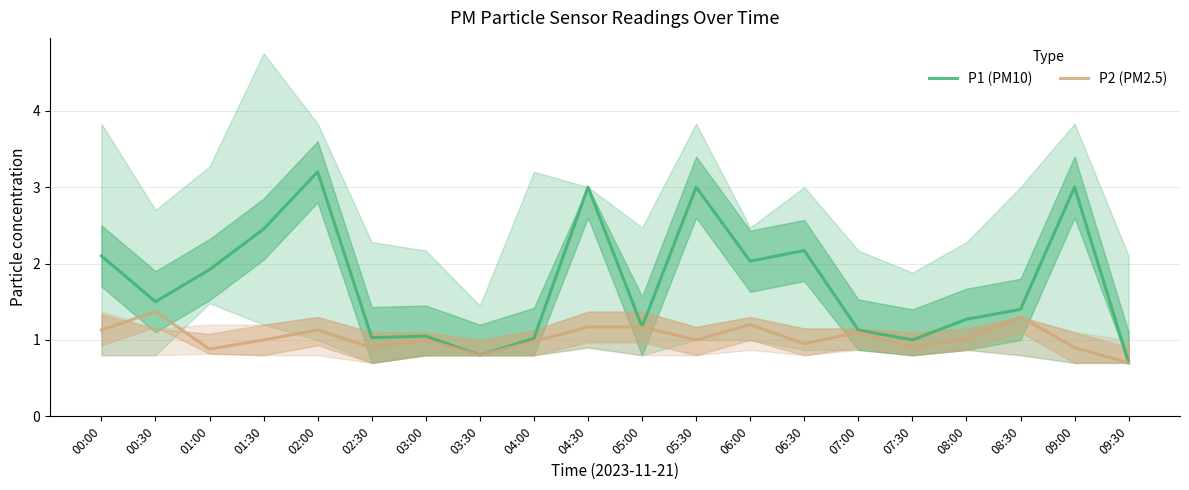

True or false: P1 (PM10) has more than 2 interior local peaks.

True